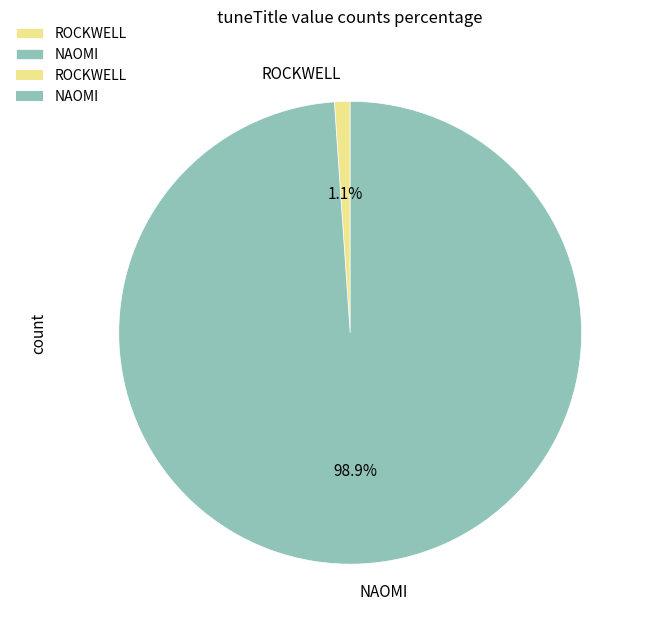

To the nearest percent, what is the difference between the largest and smallest slice percentages?

98%